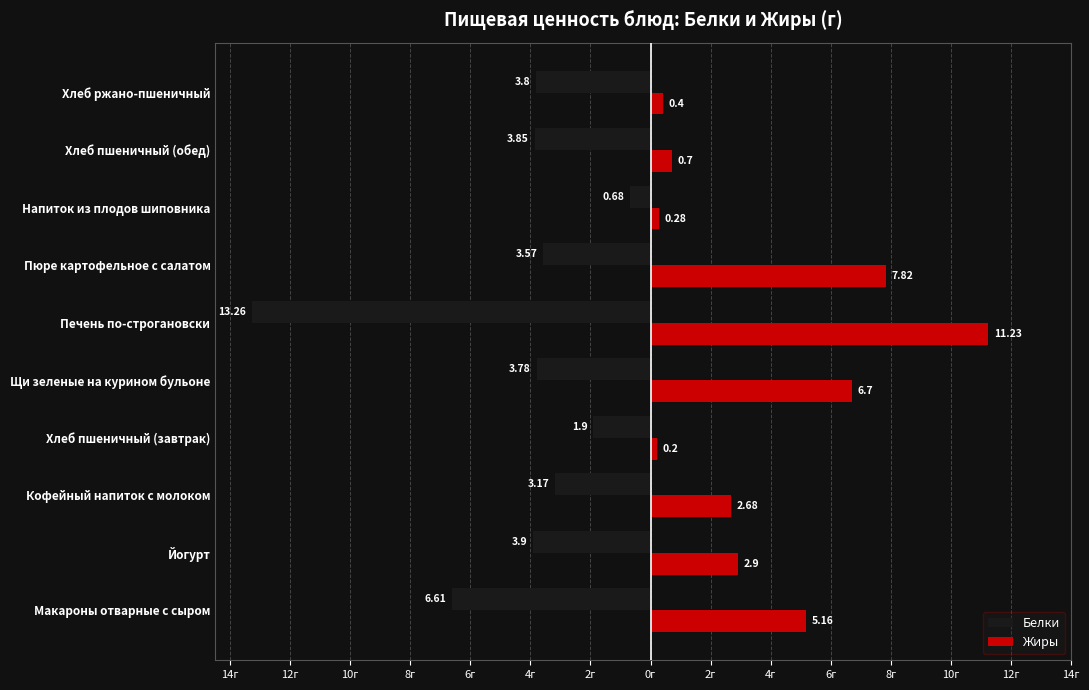

Which series has the largest range (max minus min)?

Белки